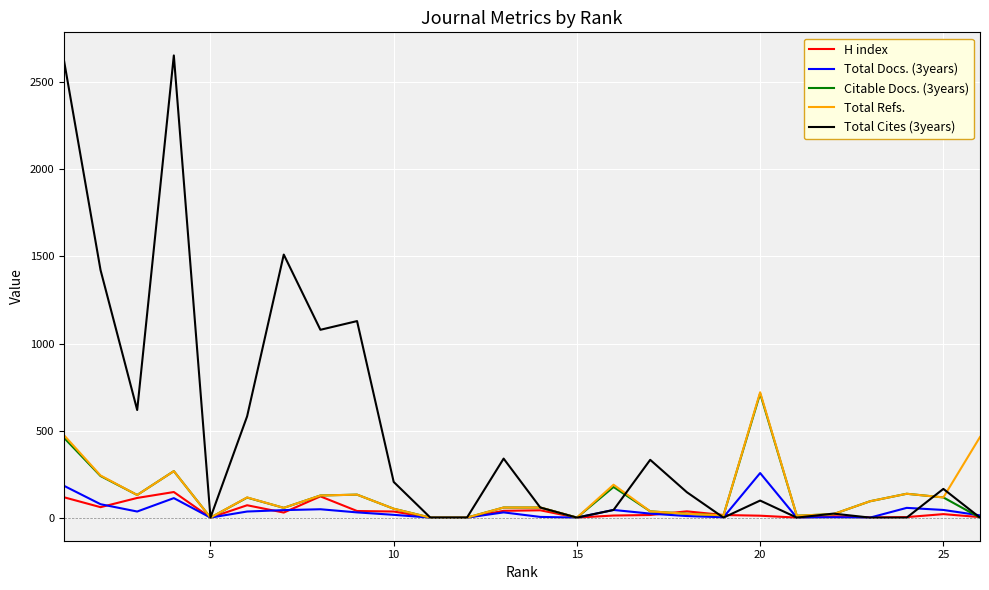

Which series has the largest total across all categories?

Total Cites (3years)